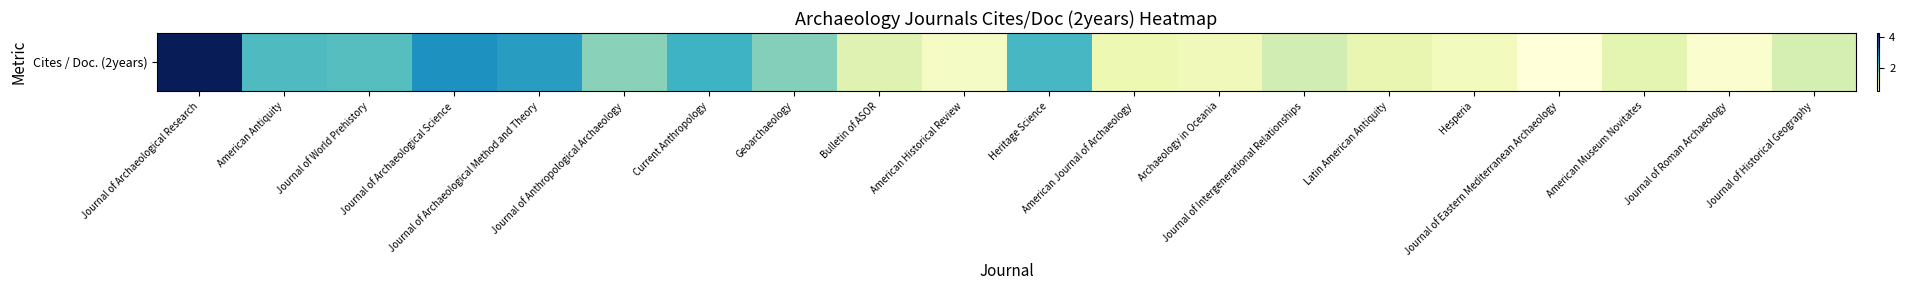

What is the ratio of the value at Heritage Science to the value at Journal of Archaeological Research?

0.5